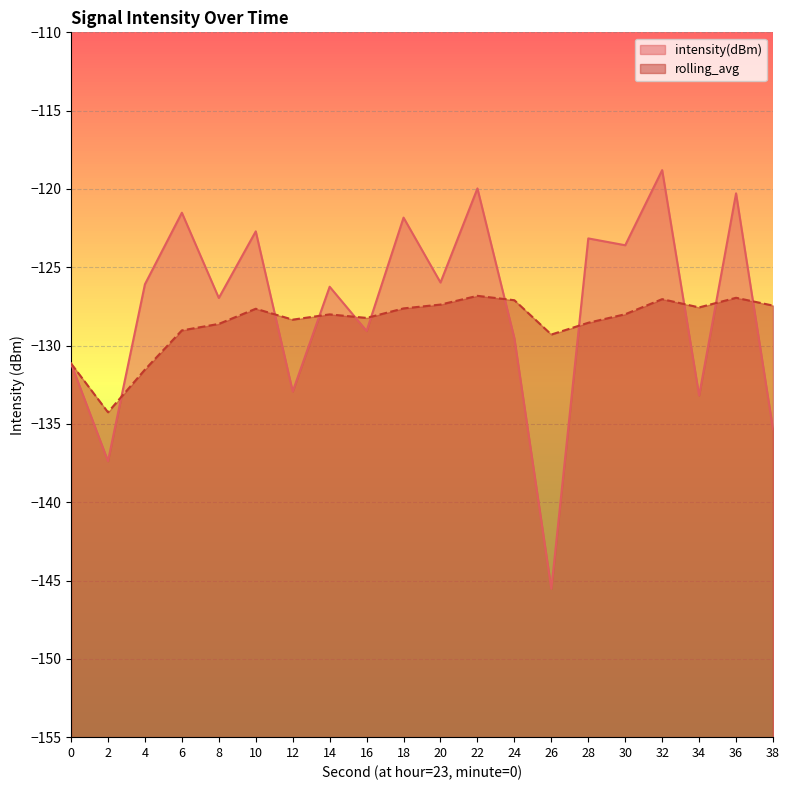

True or false: intensity(dBm) has a value of -121.8 at 18.

True